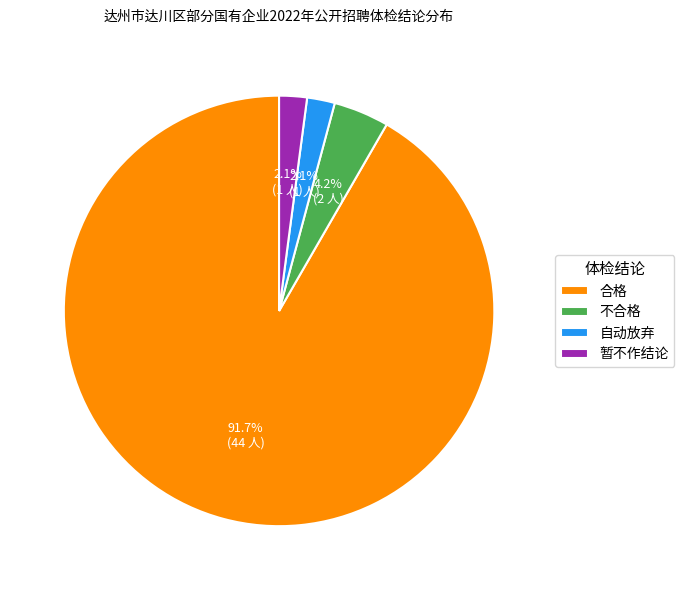

What is the largest slice in the pie chart?

合格